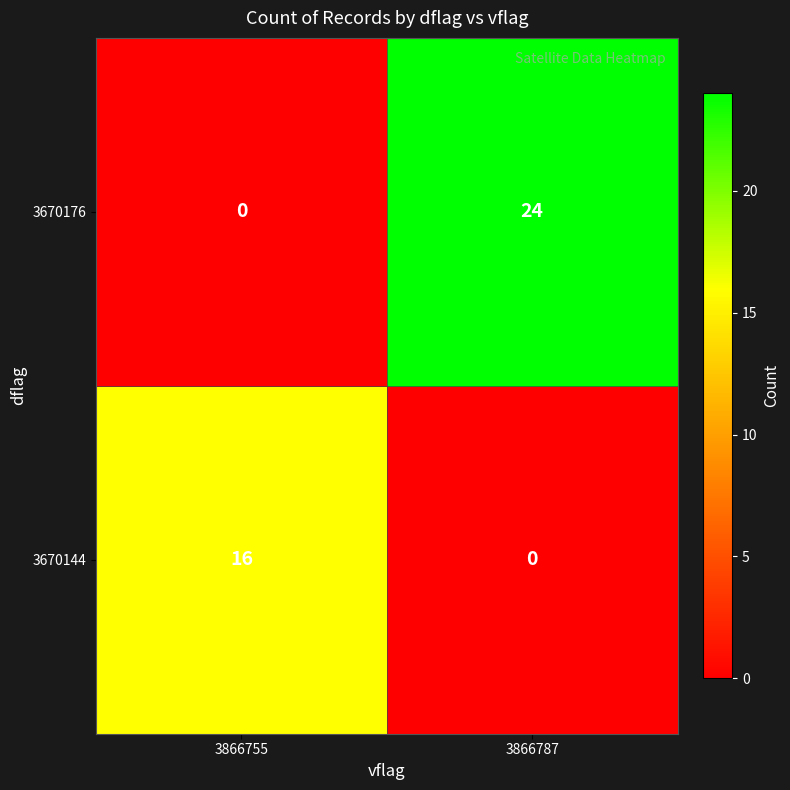

What is the total value across all series at 3866755?

16